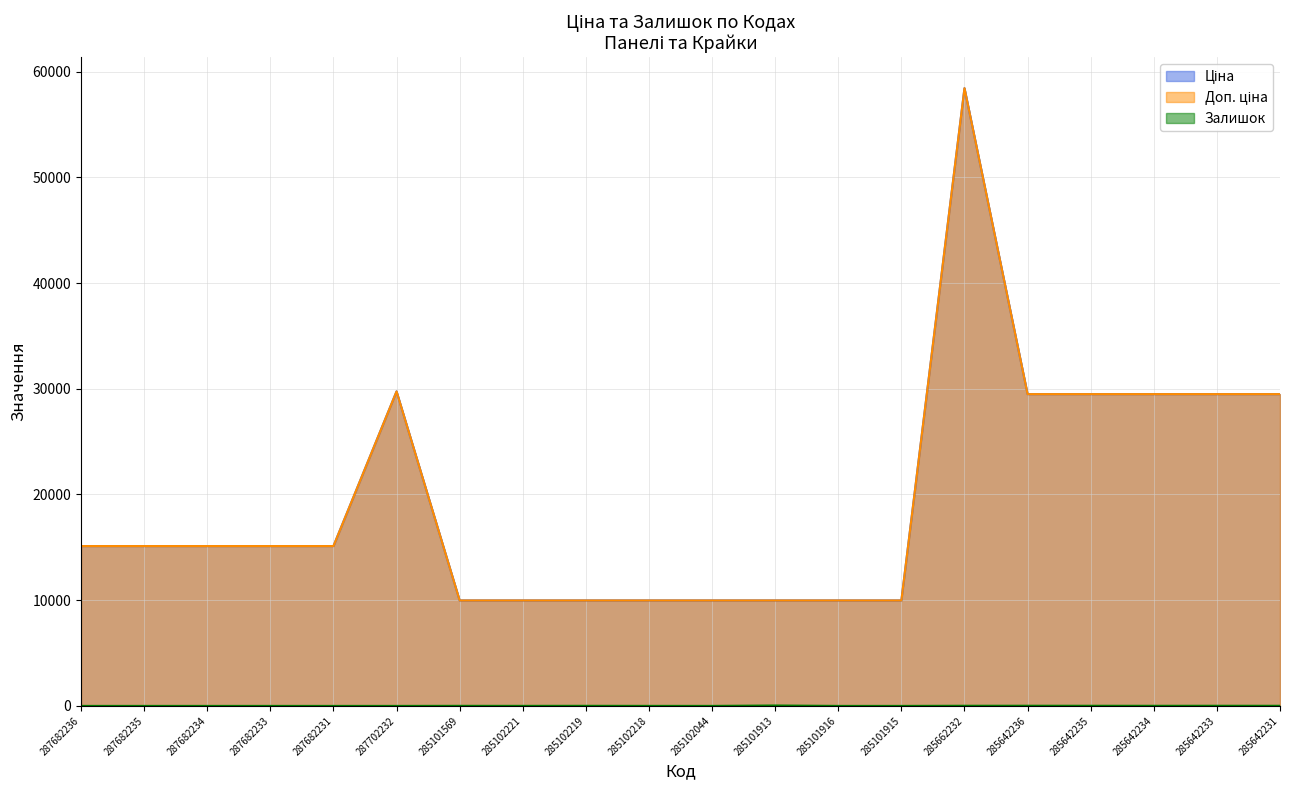

Which has a higher value, 285662232 or 285102044?

285662232